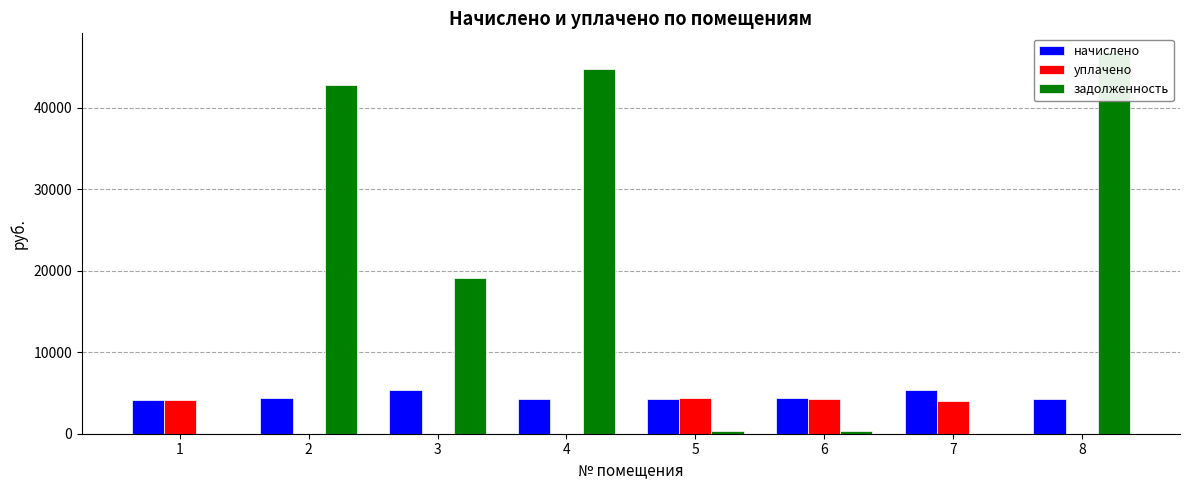

Is it true that задолженность equals 18094.5 at 7?

False